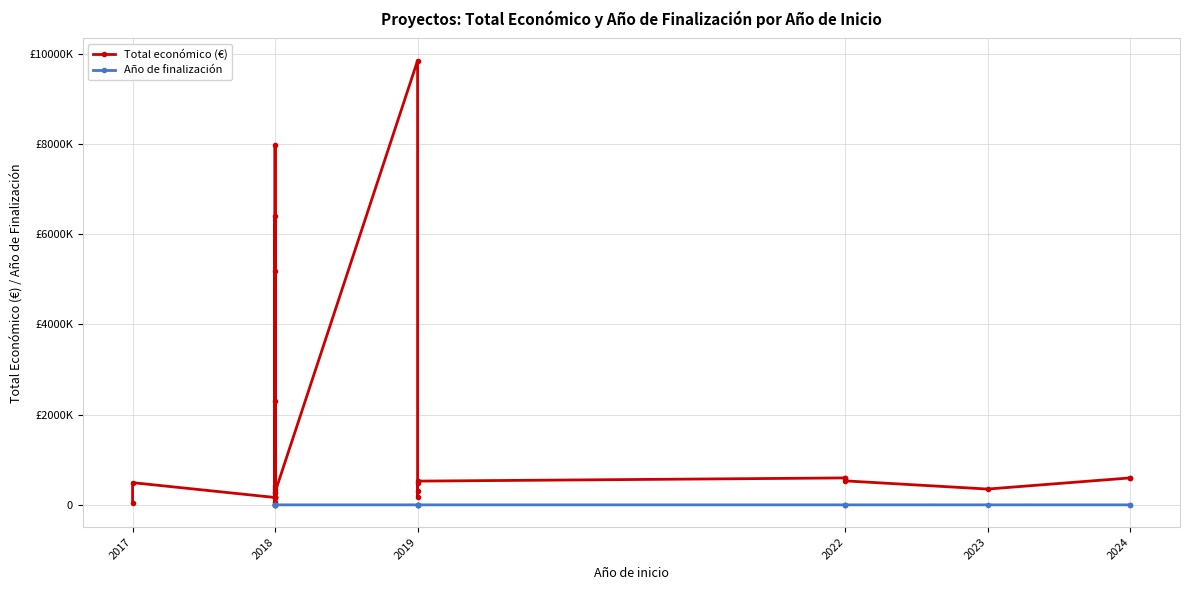

Reading right to left, transcribe all the data shown in this chart.

Total económico: 494256	280962	6401275	2296067	63660	271552	533449	352139	596368	5187255	43769	527902	308500	497232	414788	344243	7960	19478	7967413	598672	593715	599131	165000	165000	158820	164995	164980	9847932
Año de finalización: 0	0	0	0	0	0	2025	2025	2025	2020	0	2021	2021	2021	0	0	0	0	0	2025	2027	2027	2021	2021	2021	2022	2021	2020